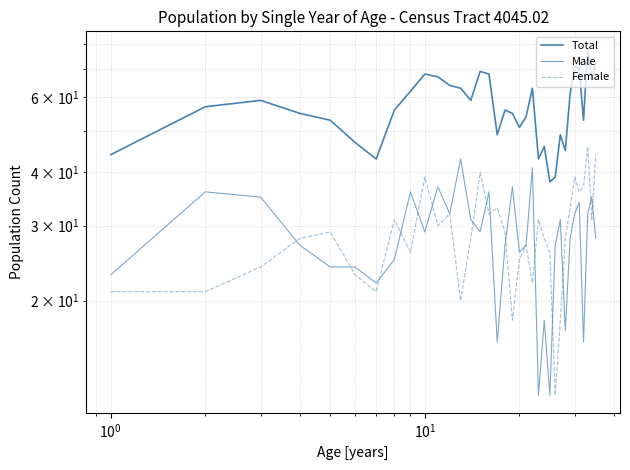

How many lines are shown in the chart?

3